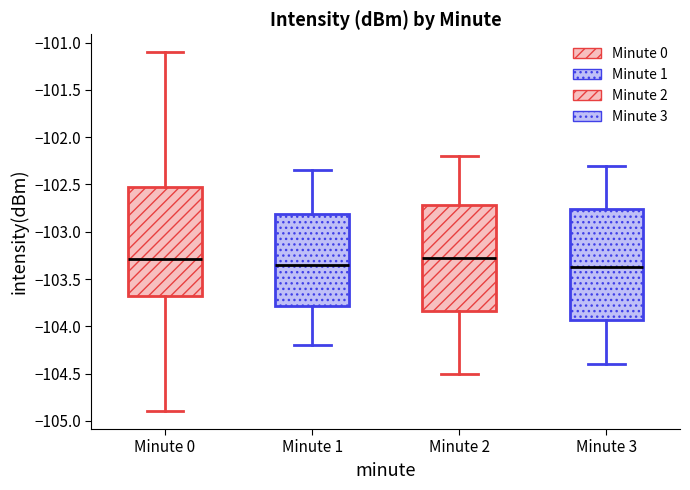

Reading left to right, transcribe this box plot: for each box, give where its median line is, the range the box spans, and where its two whiskers end, as read against the y-axis. The values are not printed on the chart, so give them approximately, as read against the axis.

Minute 0: median -103.30, box -103.70 to -102.50, whiskers -104.90 to -101.10
Minute 1: median -103.35, box -103.80 to -102.80, whiskers -104.20 to -102.35
Minute 2: median -103.25, box -103.85 to -102.70, whiskers -104.50 to -102.20
Minute 3: median -103.35, box -103.95 to -102.75, whiskers -104.40 to -102.30